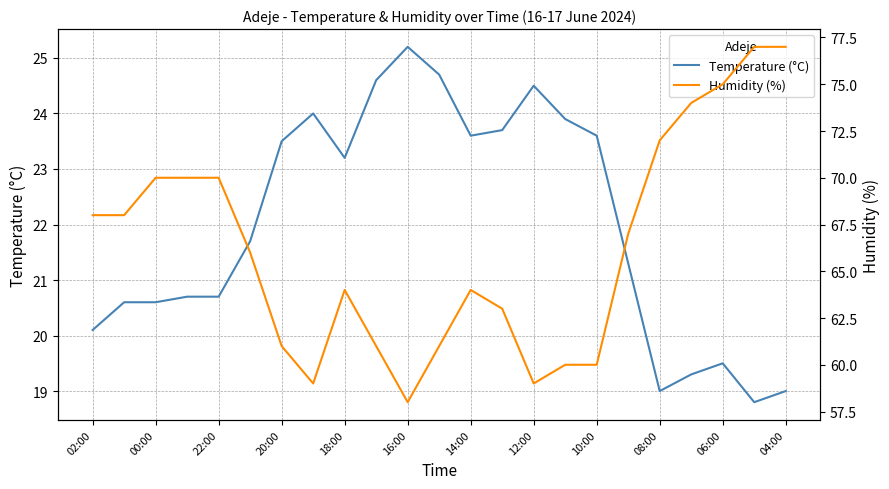

What is the maximum value for Temperature (°C)?

25.2